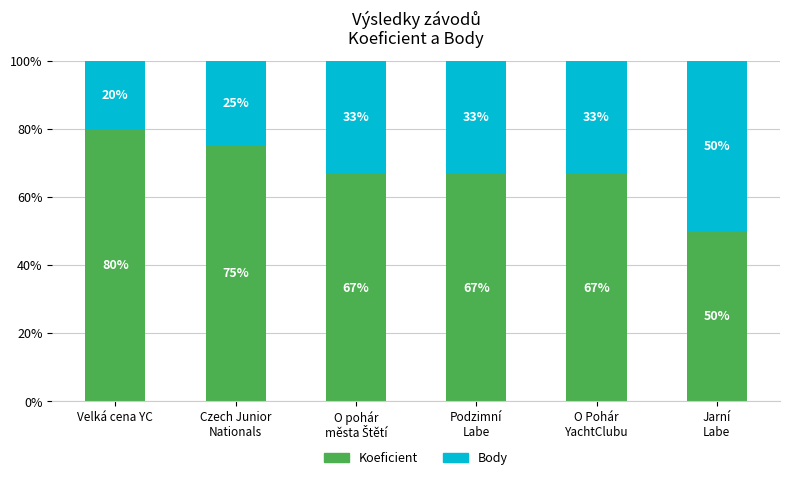

How many data points in Koeficient are less than 66?

1